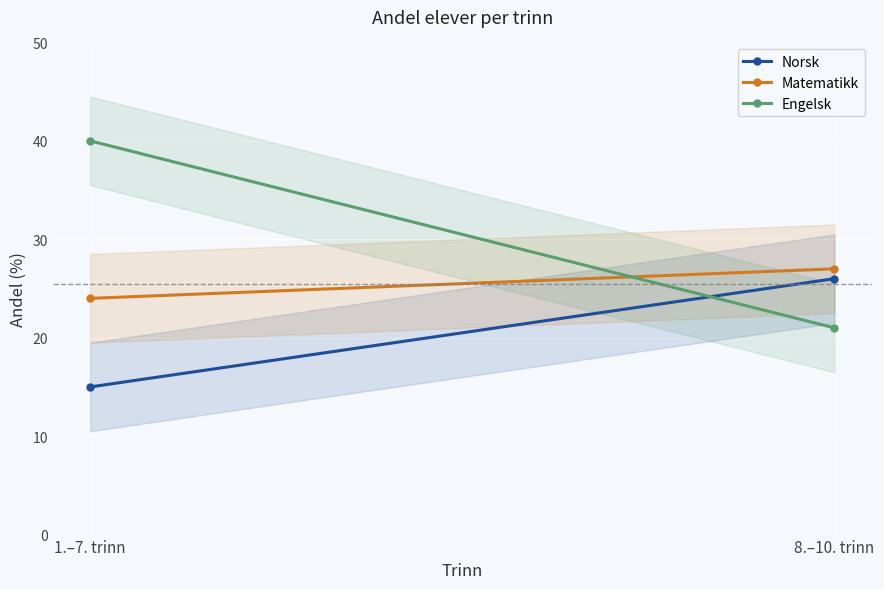

Where is Engelsk nearest to the value 30?

8.–10. trinn